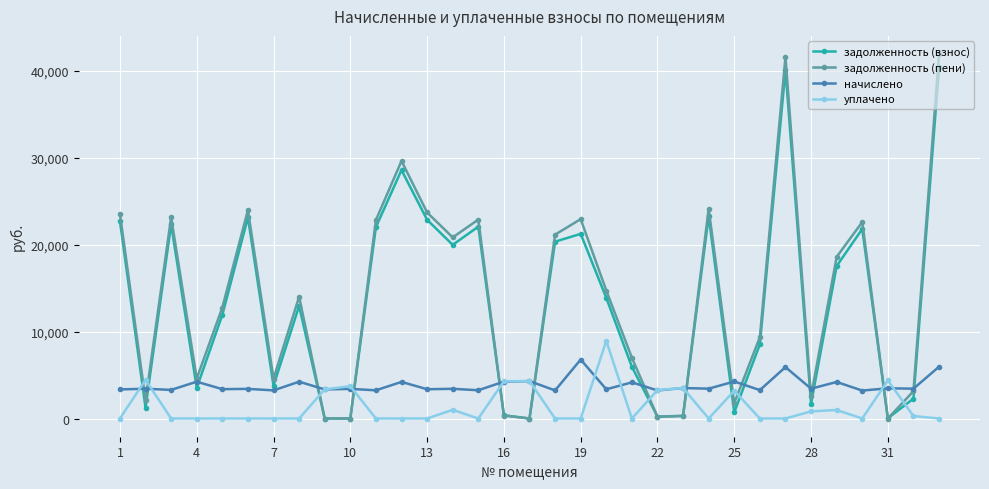

What is the value of the задолженность (взнос) point at the 21st from the left?

5953.2